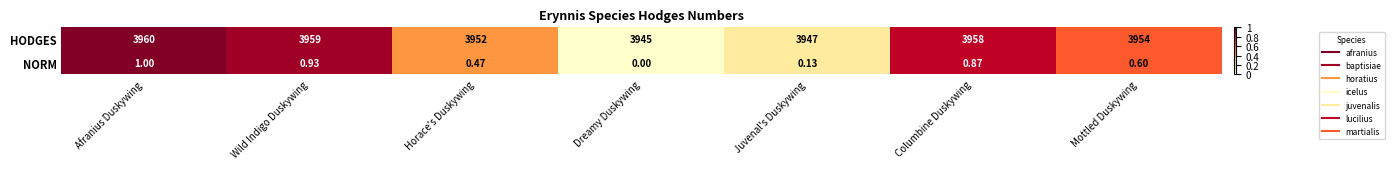

Between Afranius Duskywing and Columbine Duskywing, which series saw the biggest shift?

HODGES